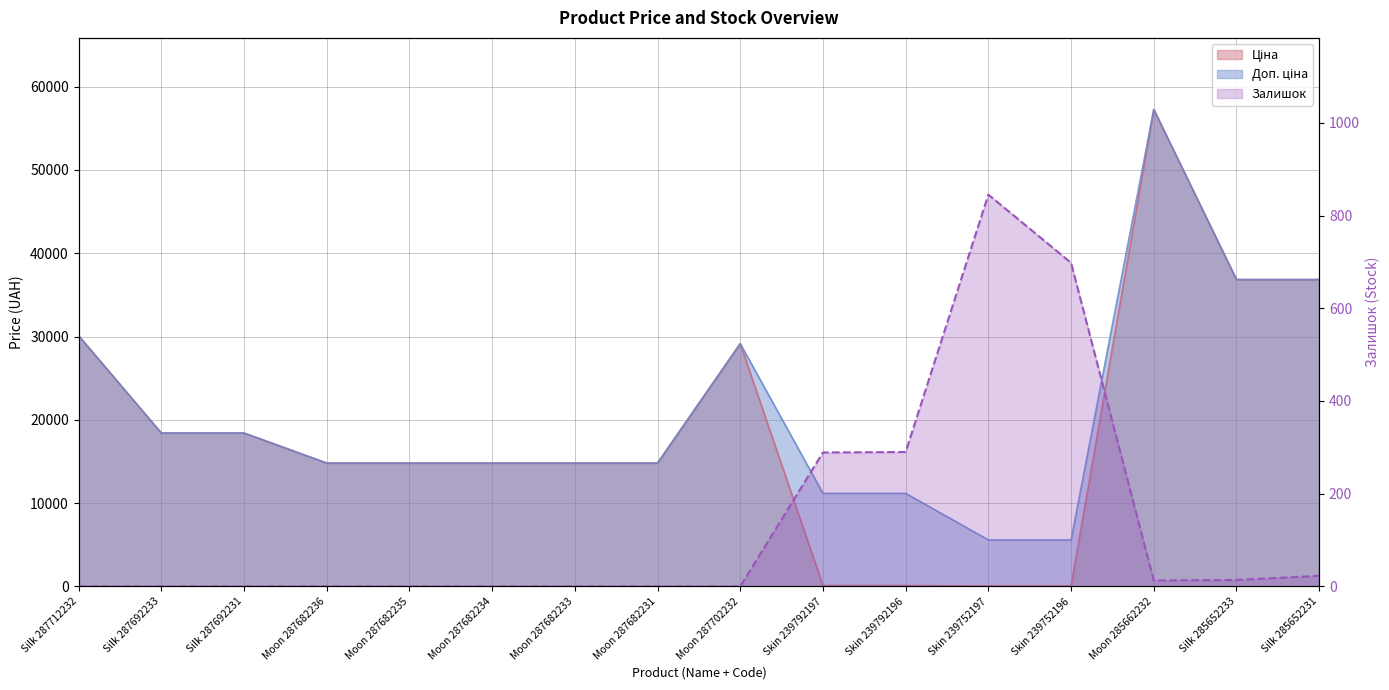

True or false: Ціна has more than 1 interior local peaks.

True